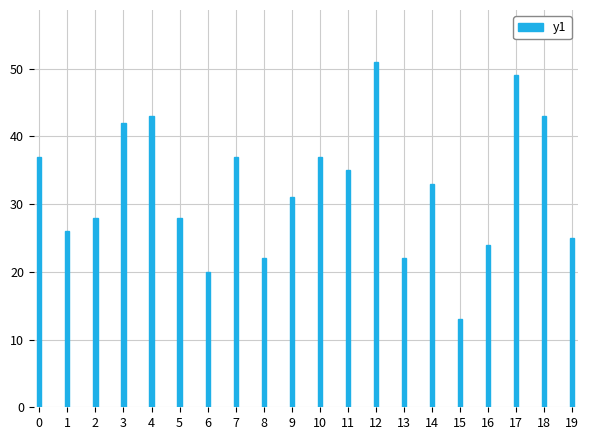

What is the sum of the values at 14 and 17?

82